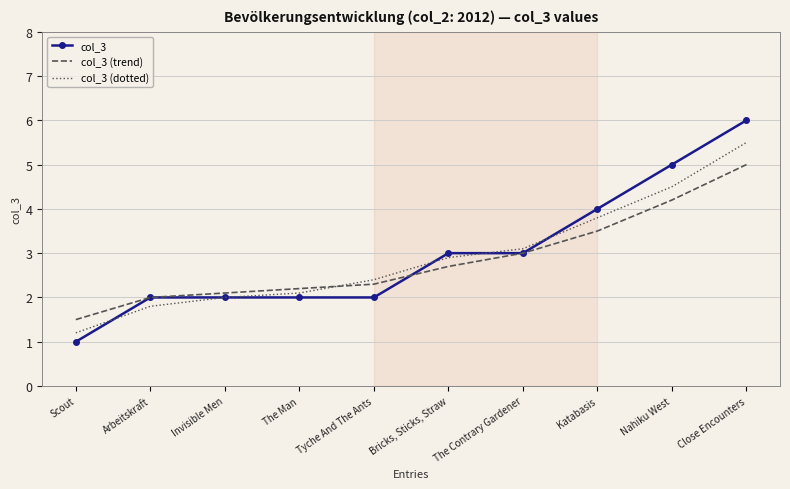

What are all the series names shown in the legend?

col_3, col_3 (trend), col_3 (dotted)